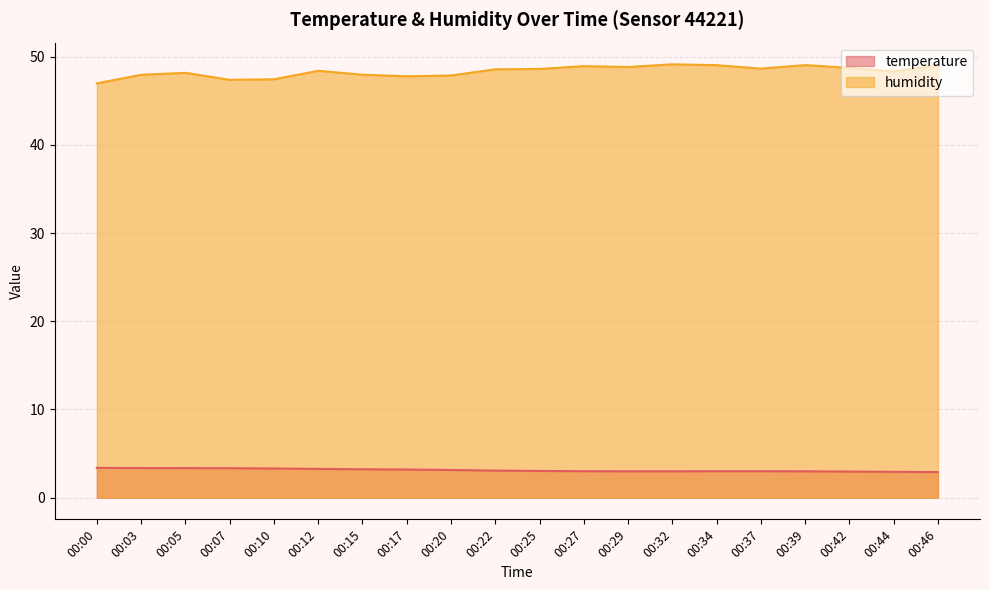

What is the sum of the temperature values at 00:00 and 00:32?

6.4